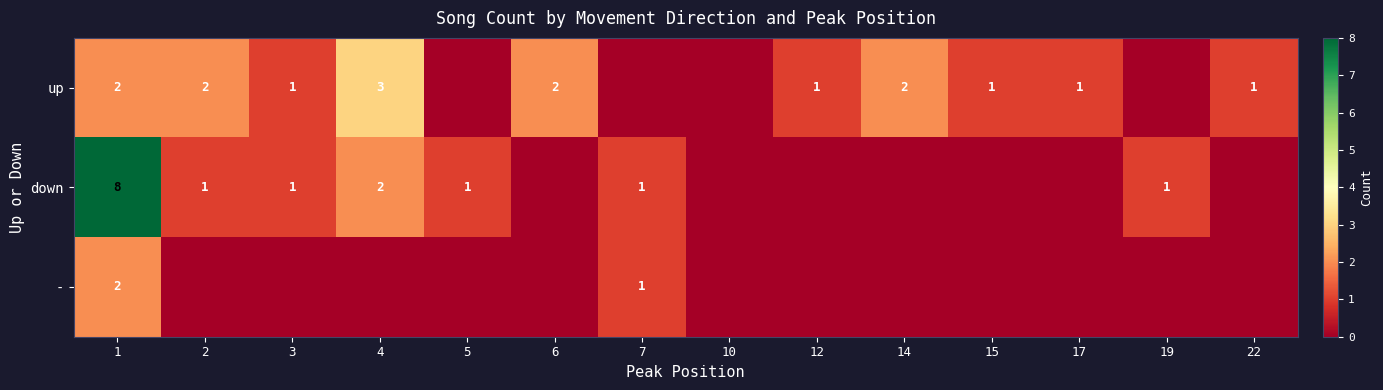

True or false: down has a value of 1 at 7.

True